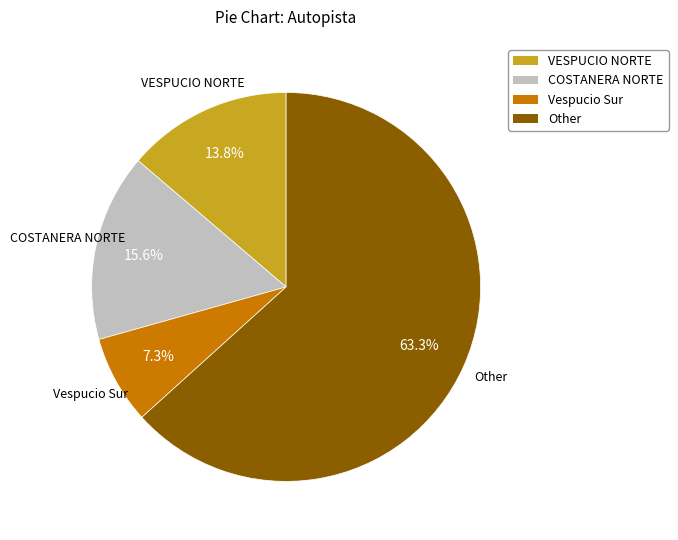

Combined, what portion of the pie is Other and COSTANERA NORTE?

78.9%